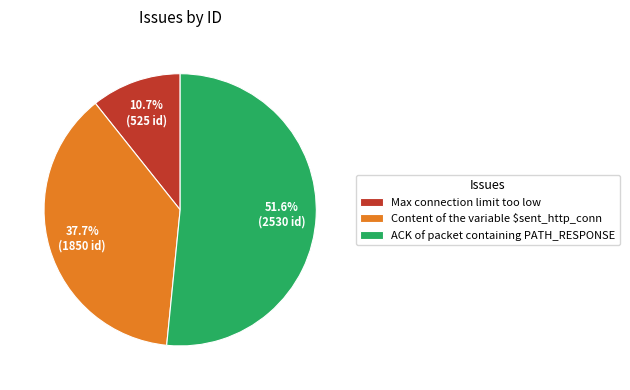

Is it true that ACK of packet containing PATH_RESPONSE is 52% of the pie?

True